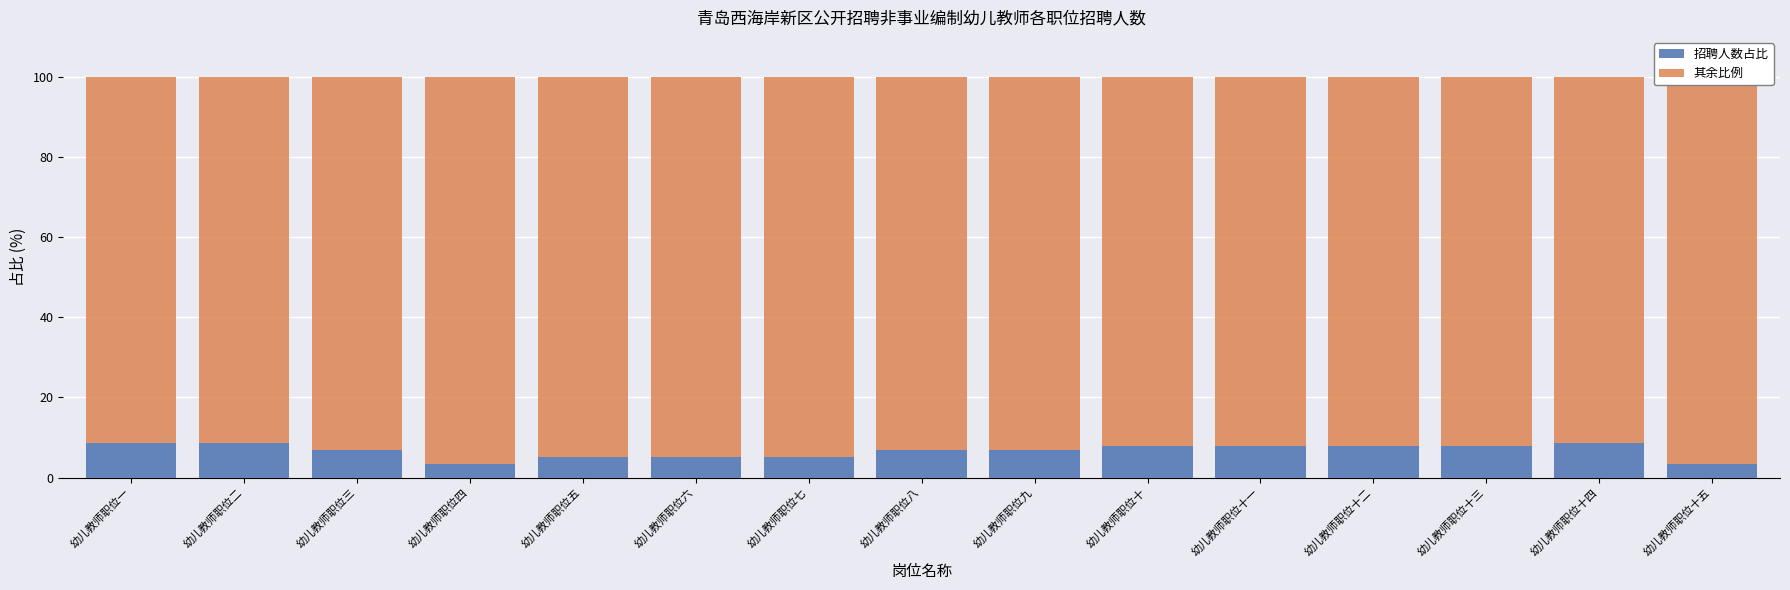

Is the value of 其余比例 at 幼儿教师职位十四 greater than the value of 招聘人数占比 at 幼儿教师职位五?

Yes